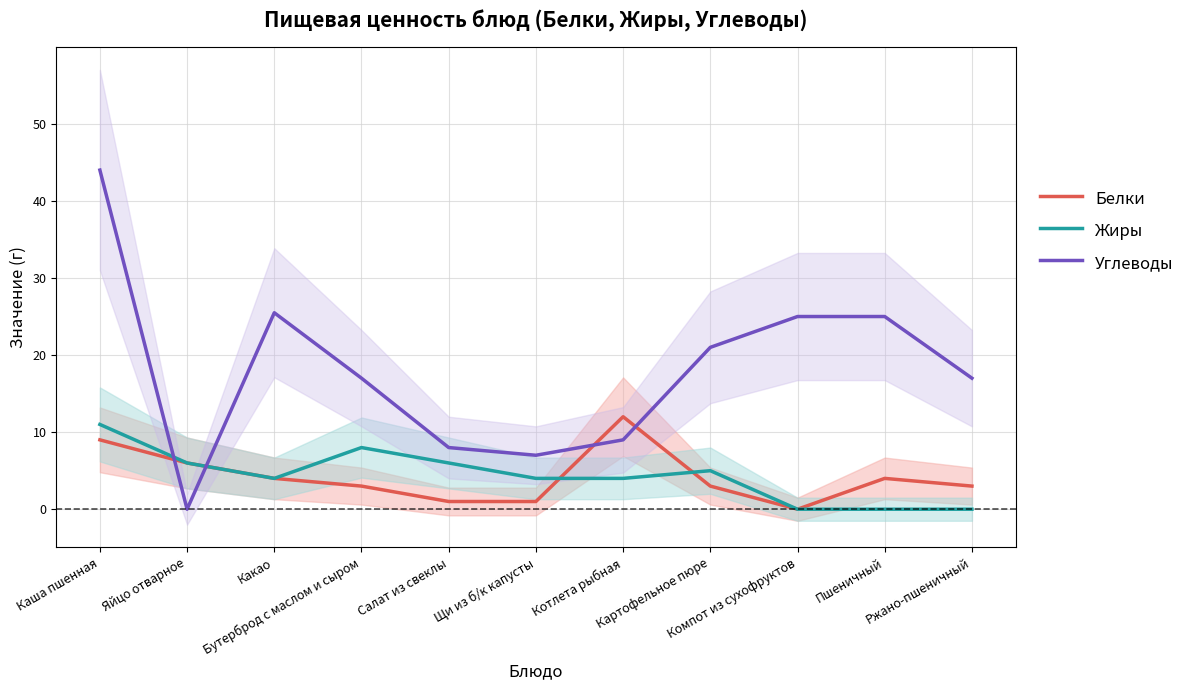

Which series has the widest spread of values?

Углеводы